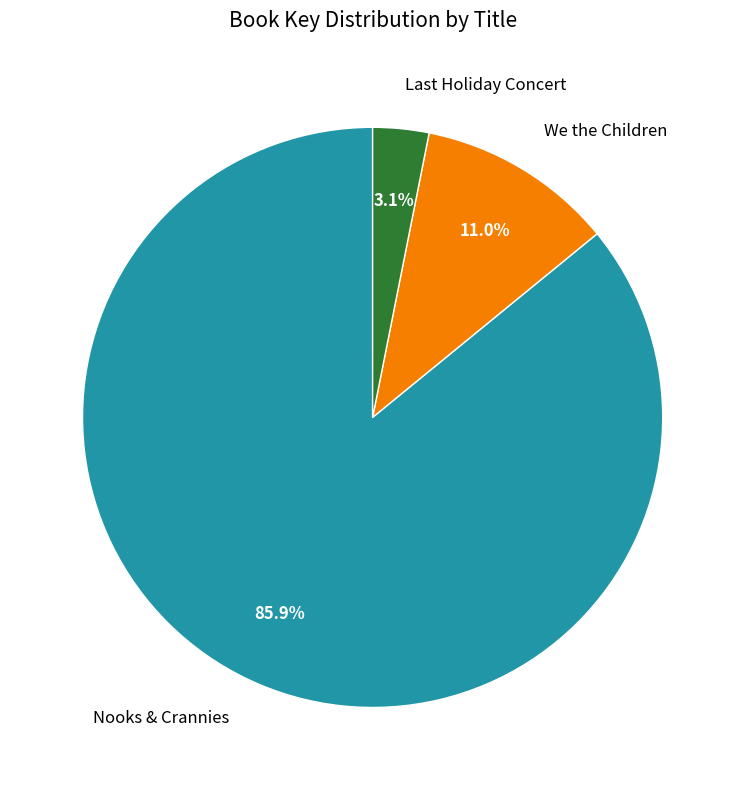

How many slices are in this pie chart?

3